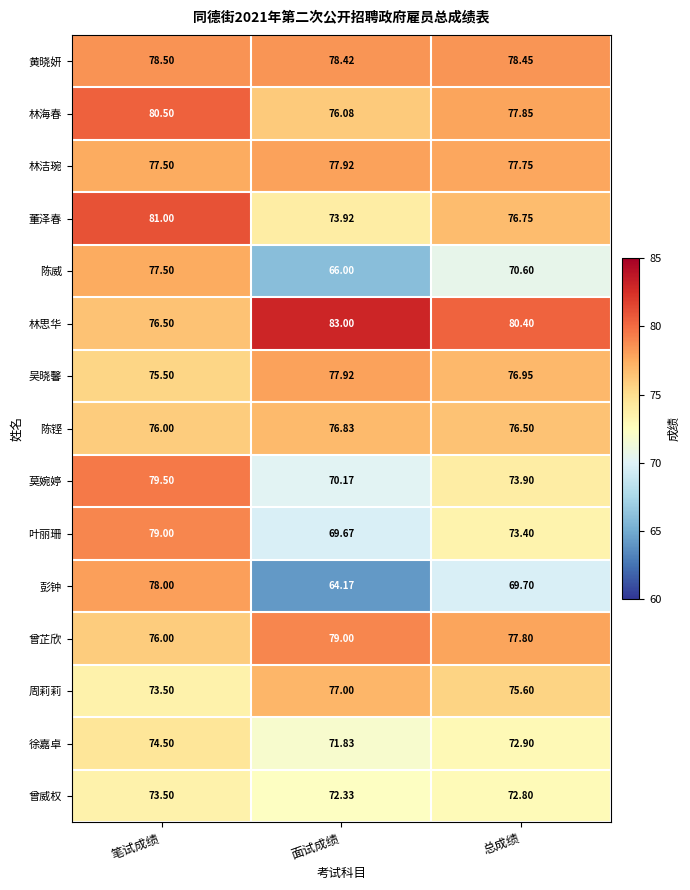

Is the value of 陈铿 at 面试成绩 greater than the value of 黄晓妍 at 总成绩?

No